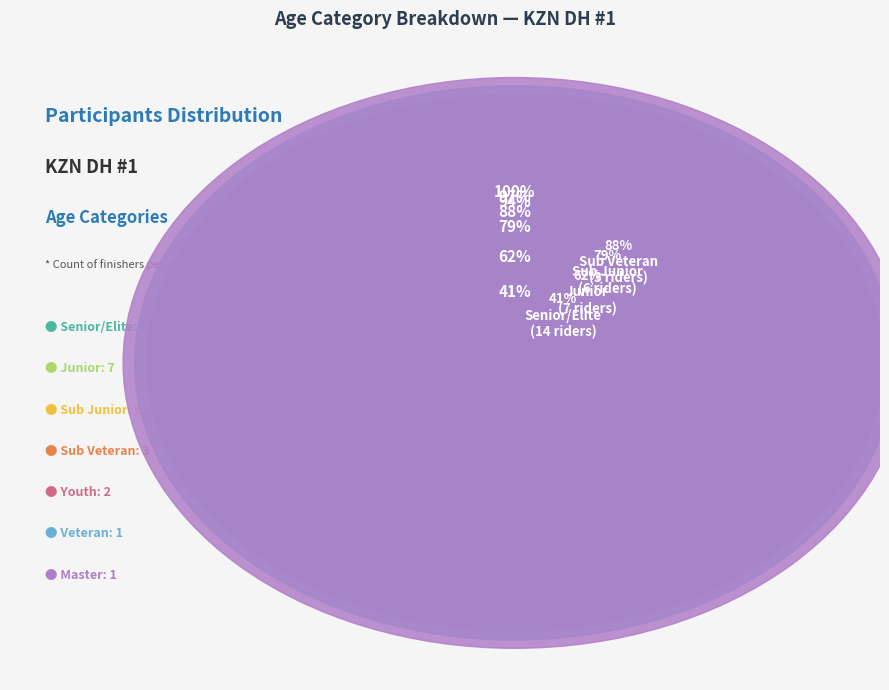

What percentage do Youth and Sub Junior together represent?

23.5%